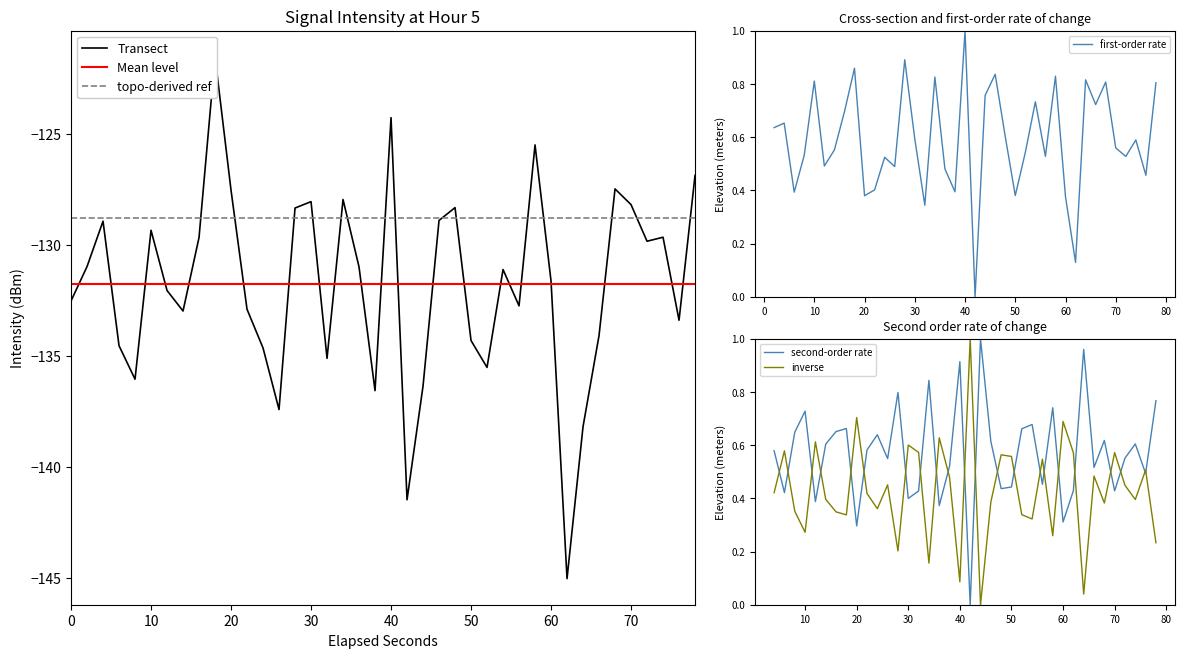

True or false: second-order rate and inverse cross at least once.

True